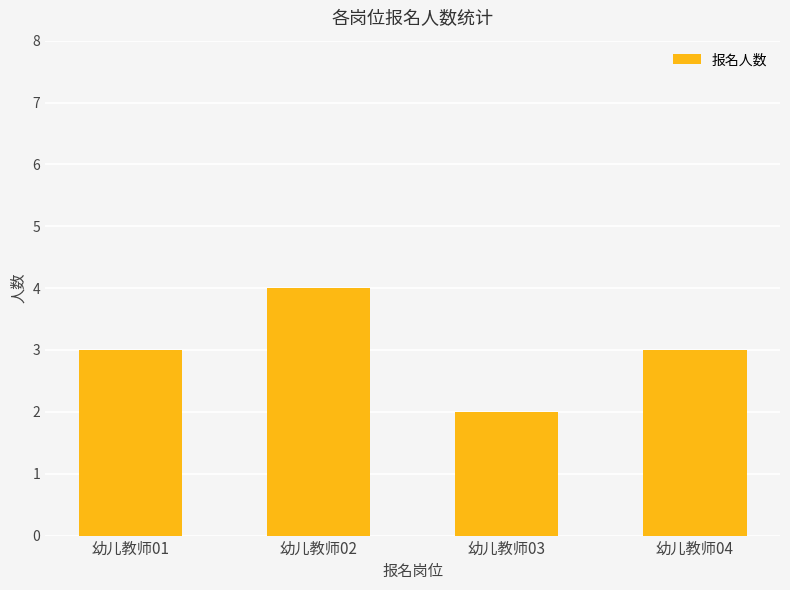

What is the change in value from 幼儿教师01 to 幼儿教师02?

+1